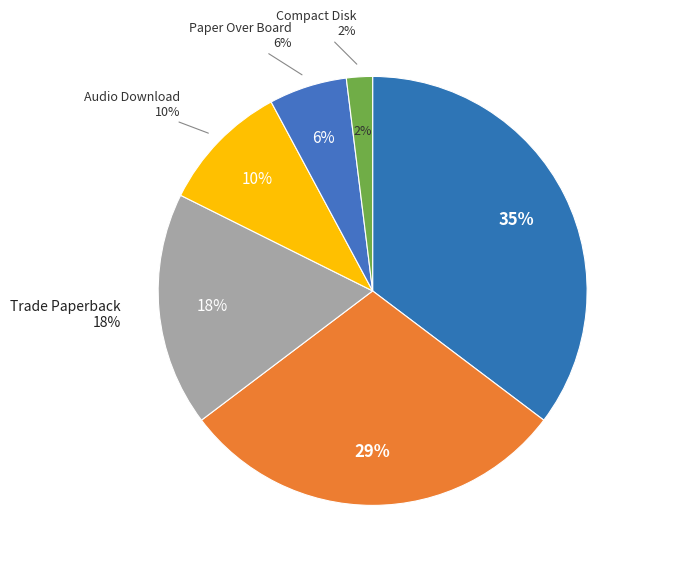

Is it true that Compact Disk is 2% of the pie?

True